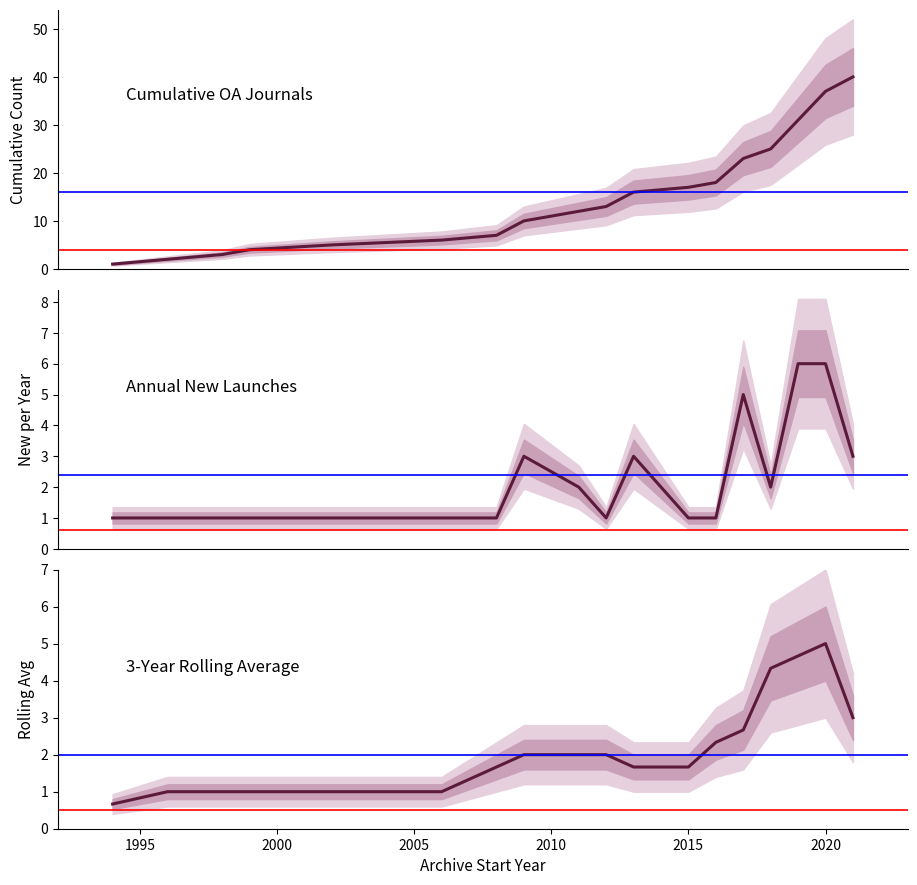

True or false: Annual New Launches and Cumulative OA Journals intersect in this chart.

False